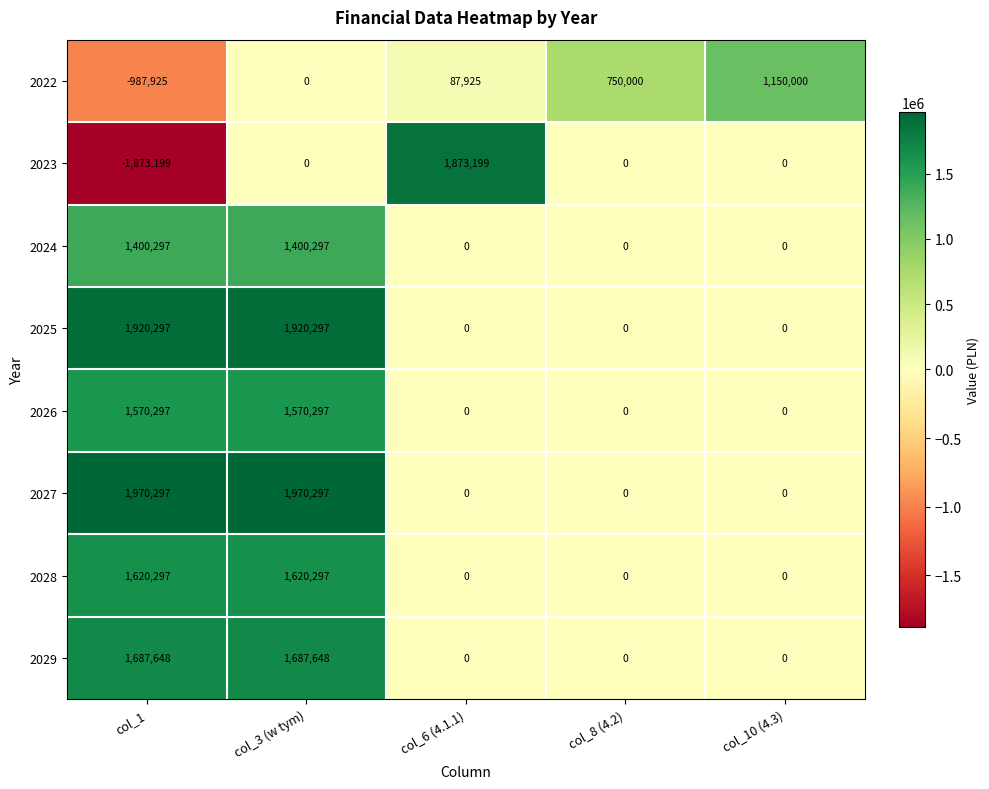

What is the average value of the 2025 series?

768119